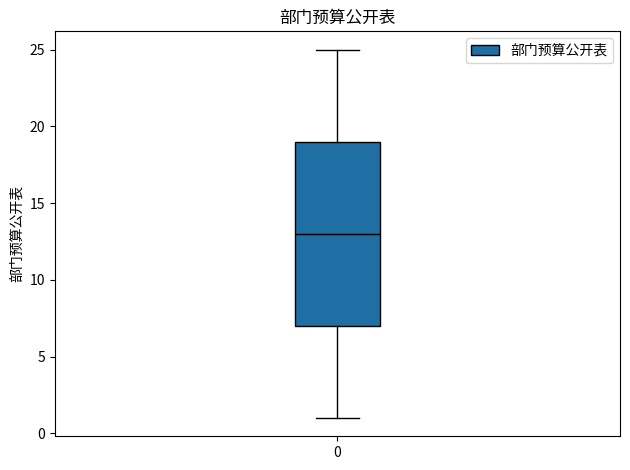

Where is the upper edge of the box at x = 0 on the y-axis? The values are not printed on the chart, so give them approximately, as read against the axis.

19